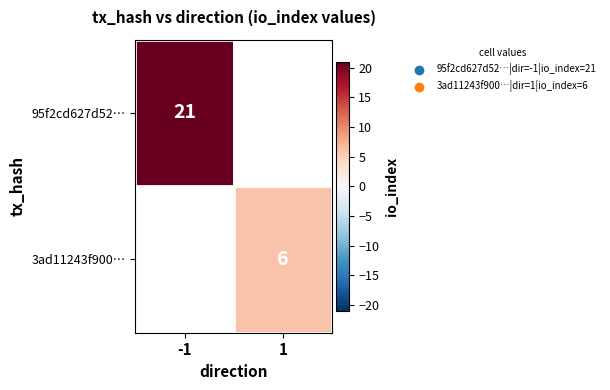

Count the number of data series in this chart.

2